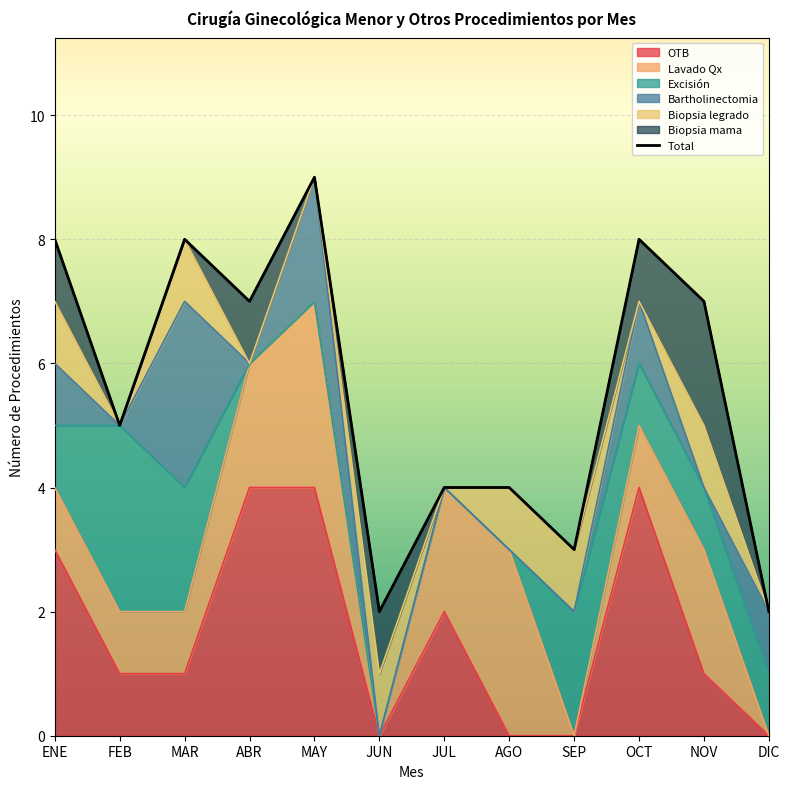

What is the difference between the maximum and minimum values?

7